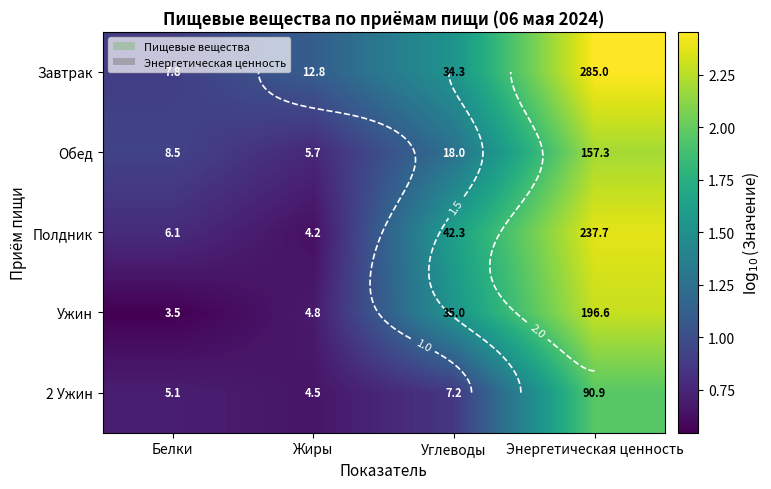

The value of Обед at Белки is 0.3. True or false?

False